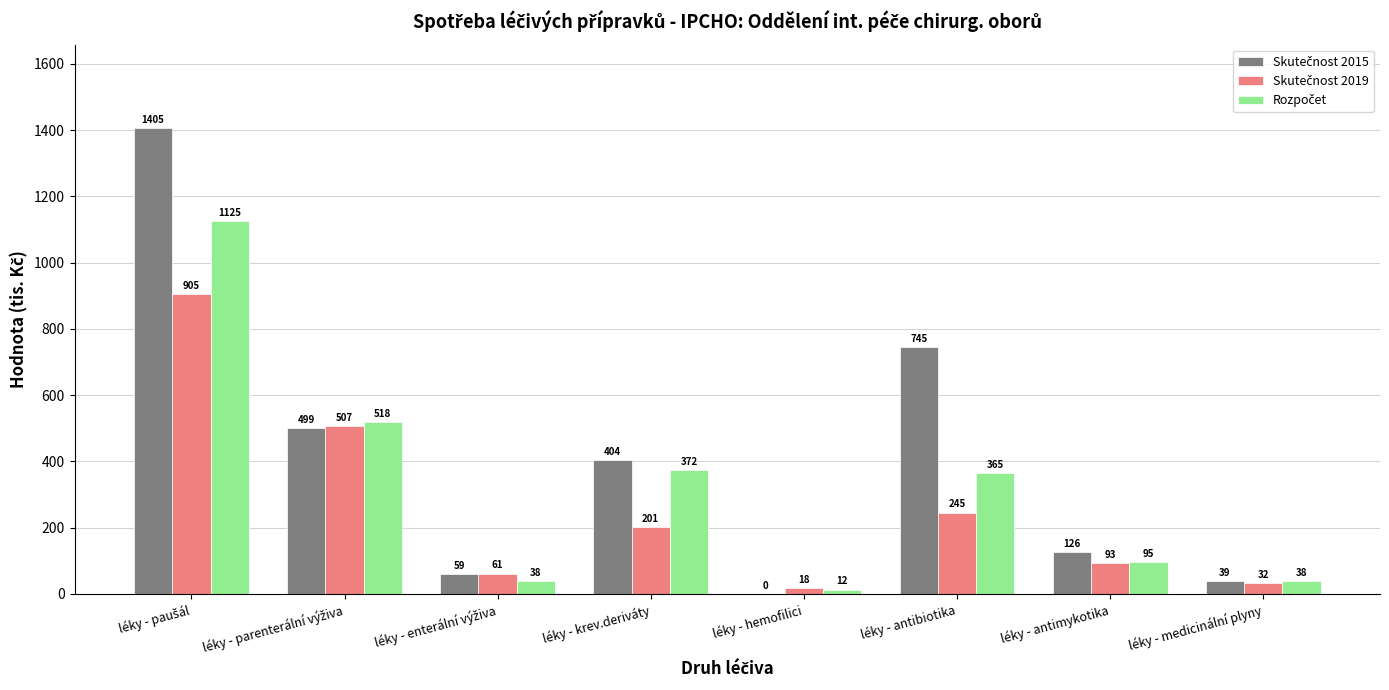

What position from the left is léky - medicinální plyny?

8